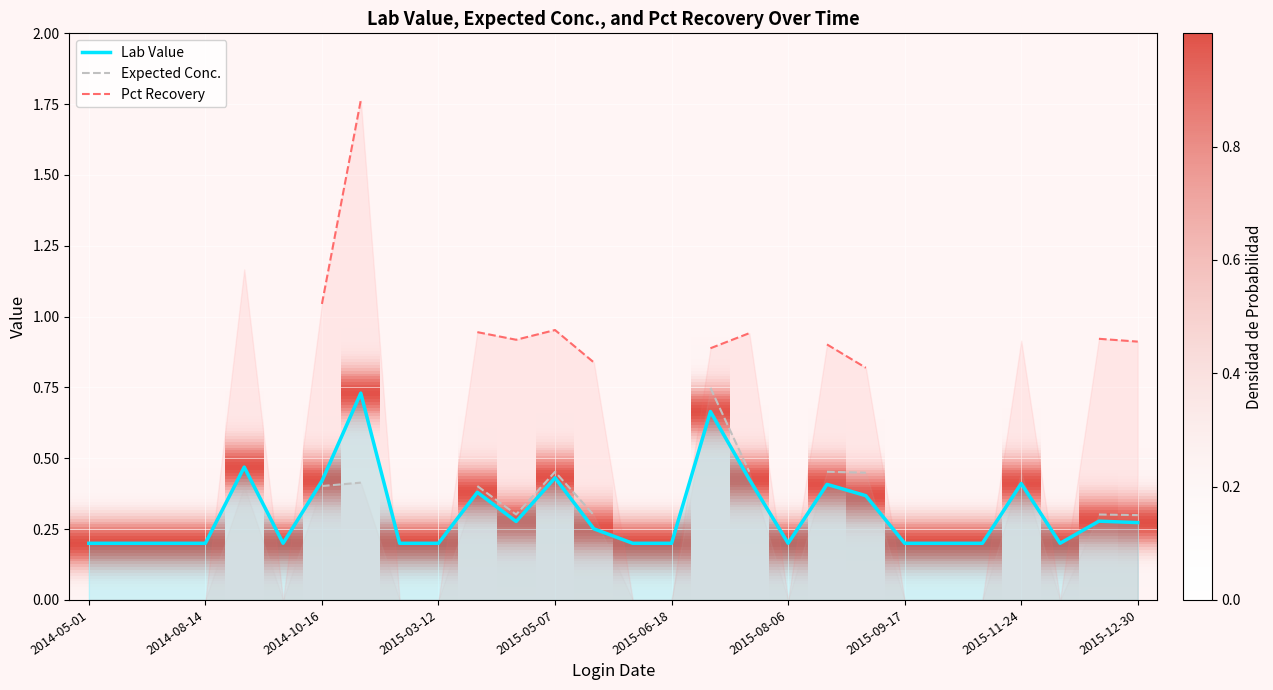

Which has a higher value, 2014-06-12 or 2015-10-22?

2014-06-12